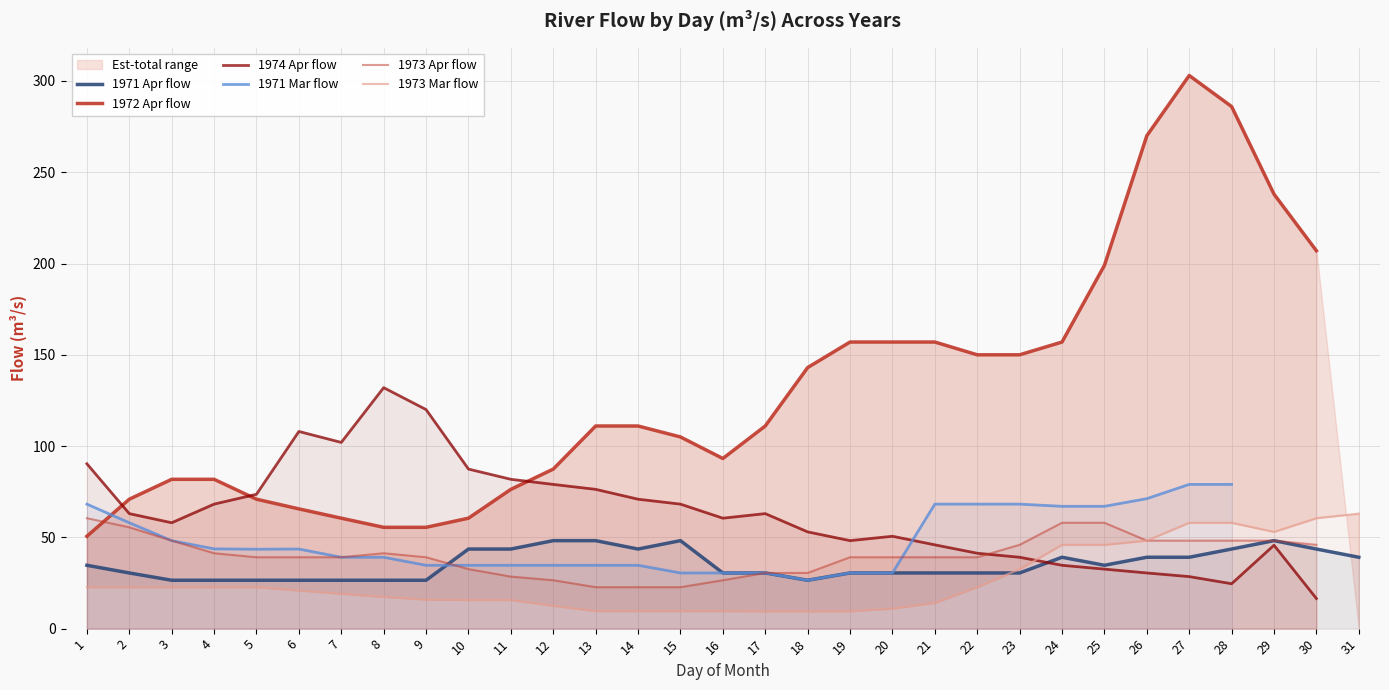

What is the value of the 1973 Mar flow point at the 1st from the left?

22.7